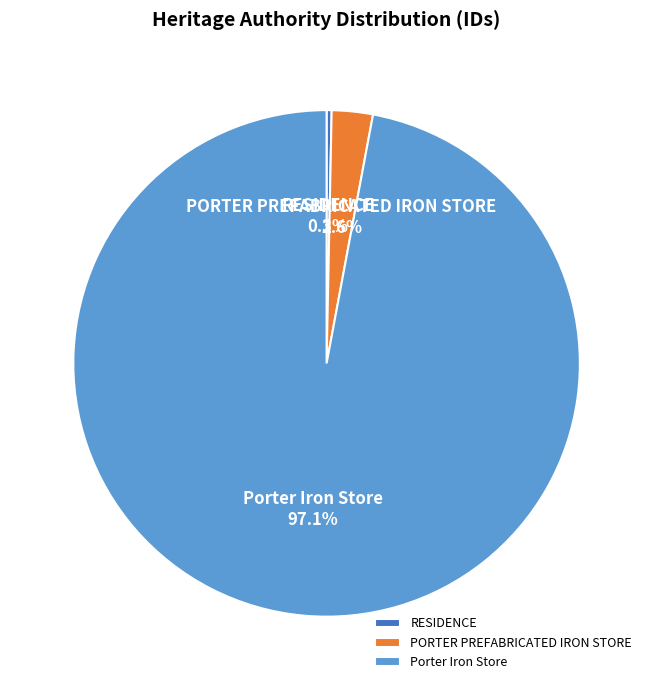

To the nearest percent, what is the difference between the largest and smallest slice percentages?

97%